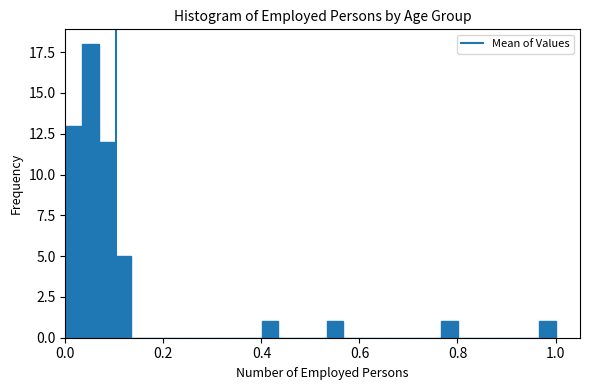

Read against the x-axis, roughly where is the centre of the tallest bar?

0.06